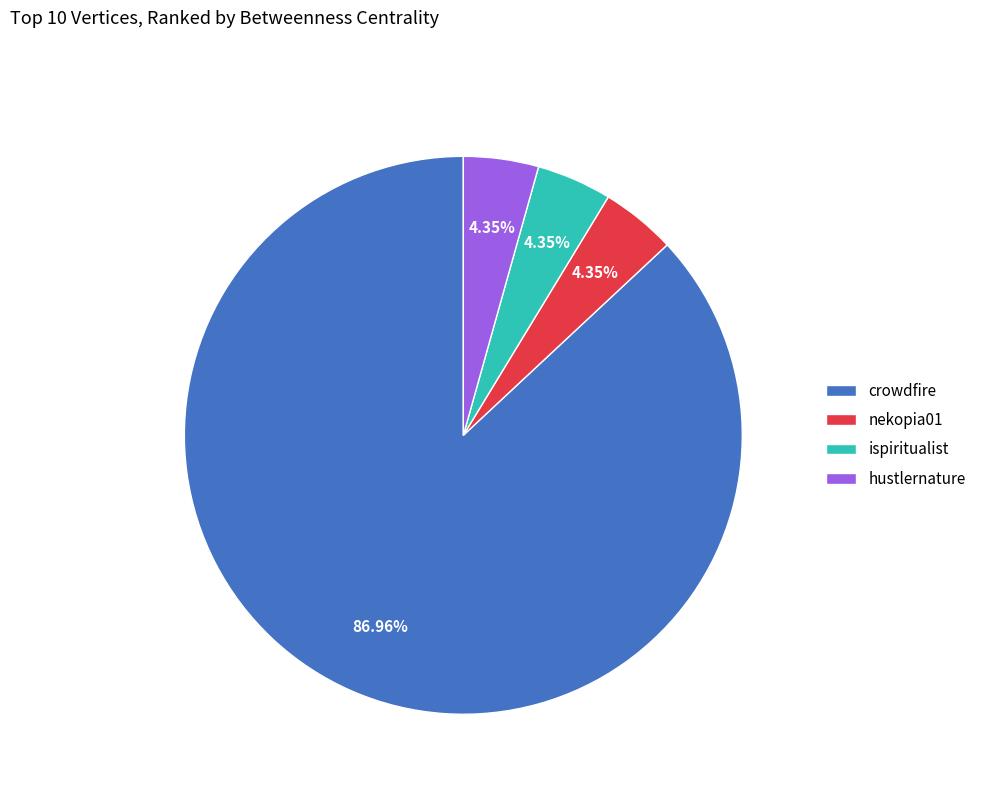

To the nearest percent, what is the average slice percentage?

25%